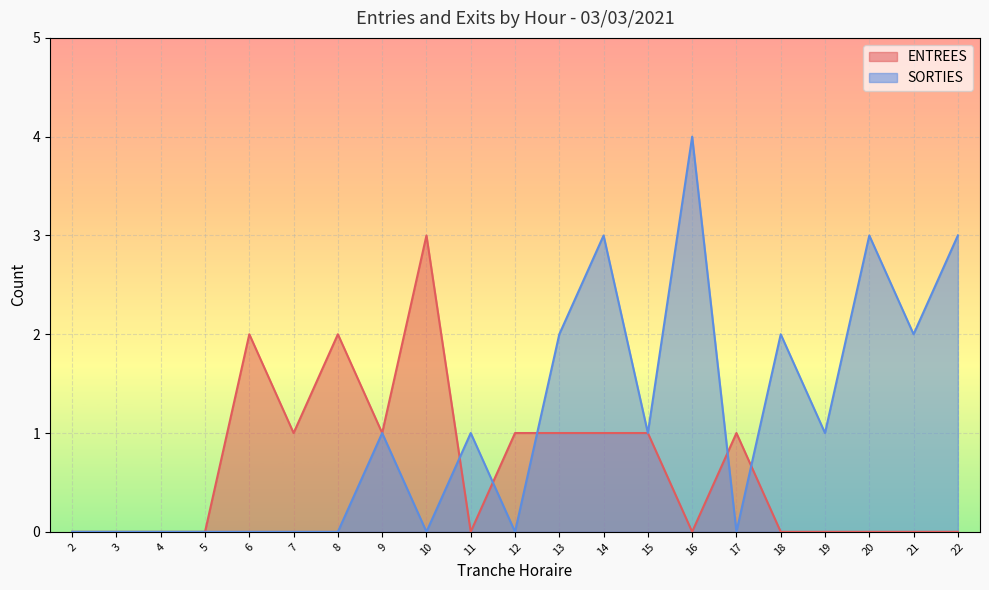

How many ENTREES values are between 0 and 1?

18